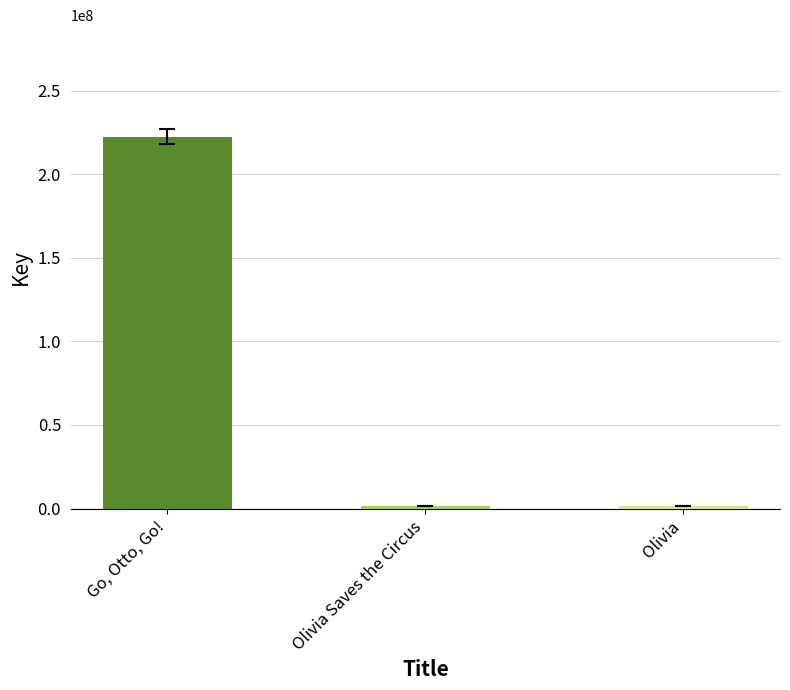

Does the chart contain stacked bars?

No